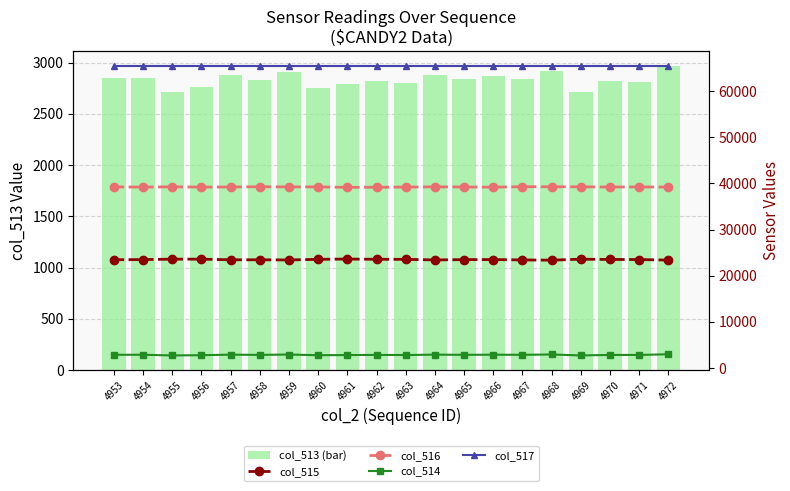

List the labels in order of col_514 value, largest first.

4972, 4968, 4959, 4964, 4957, 4966, 4954, 4953, 4965, 4967, 4958, 4962, 4970, 4971, 4963, 4961, 4956, 4960, 4969, 4955